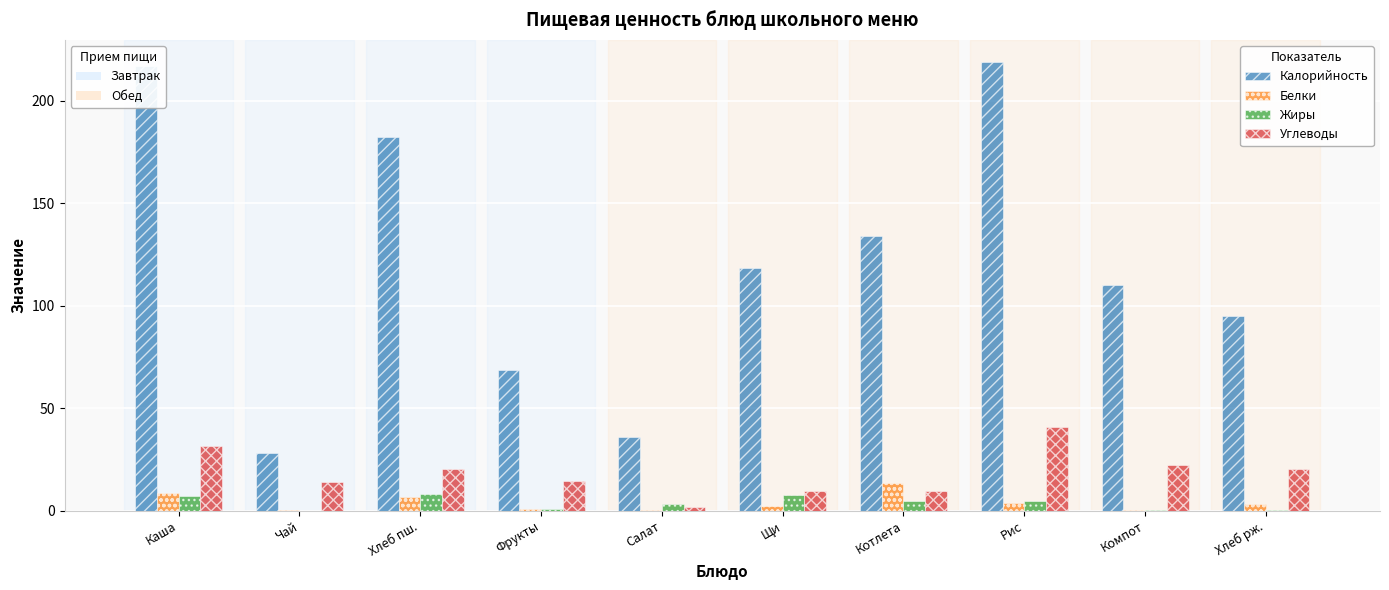

What is the total value across all series at Хлеб пш.?

217.4